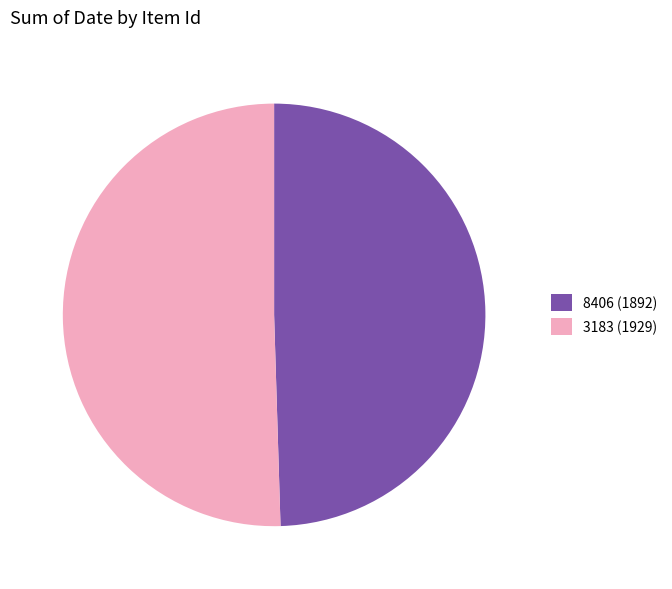

Rank the categories by value from highest to lowest.

3183 (1929), 8406 (1892)